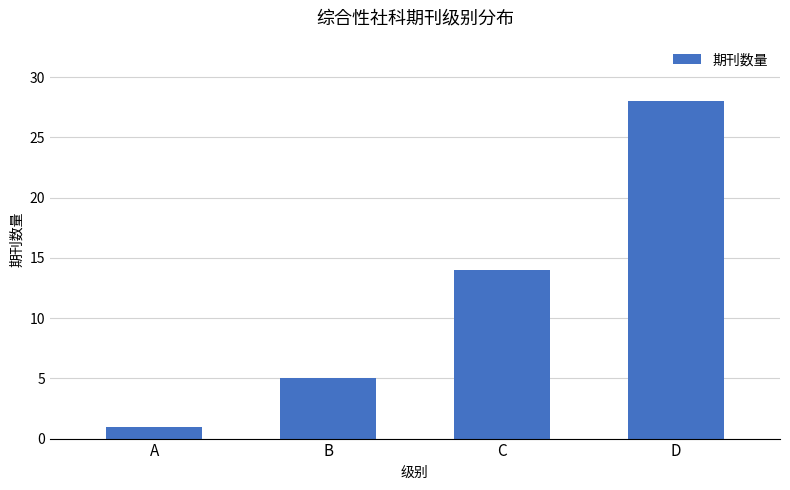

What is the ratio of the value at B to the value at A?

5.0